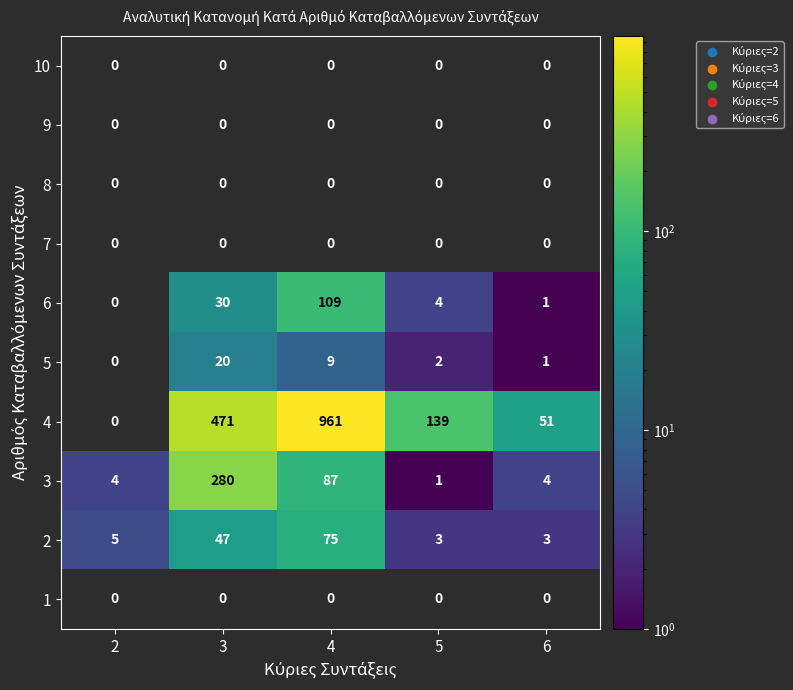

The value of 5 at 5 is 1. True or false?

False